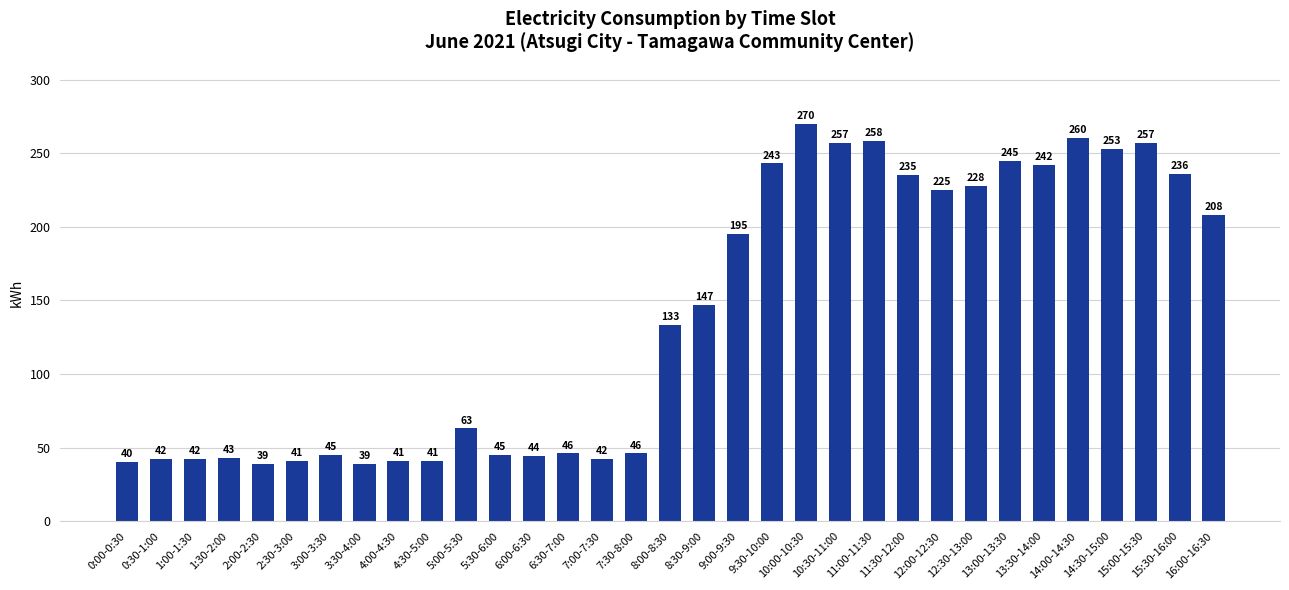

What is the value of the 25th bar from the left?

225